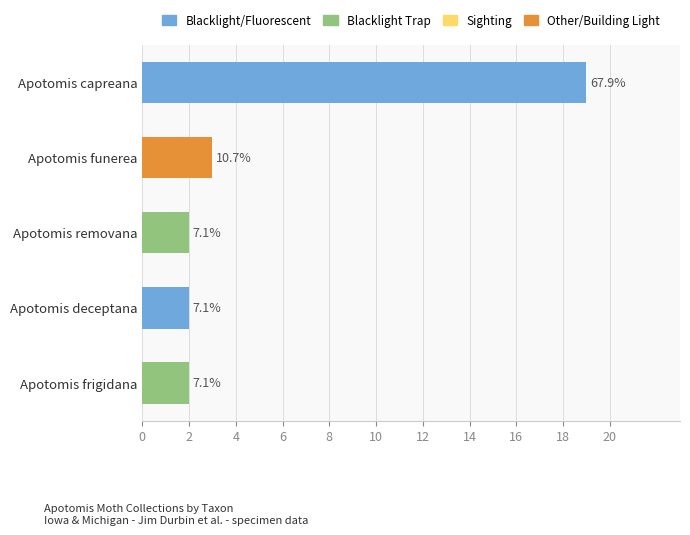

The chart shows a value of 1 at Apotomis removana. True or false?

False